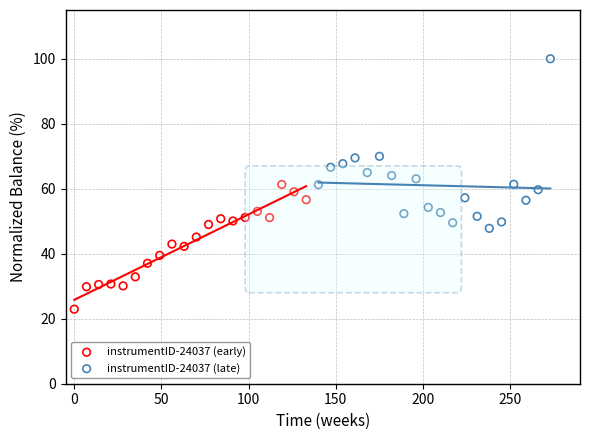

What are all the series names shown in the legend?

instrumentID-24037 (early), instrumentID-24037 (late)